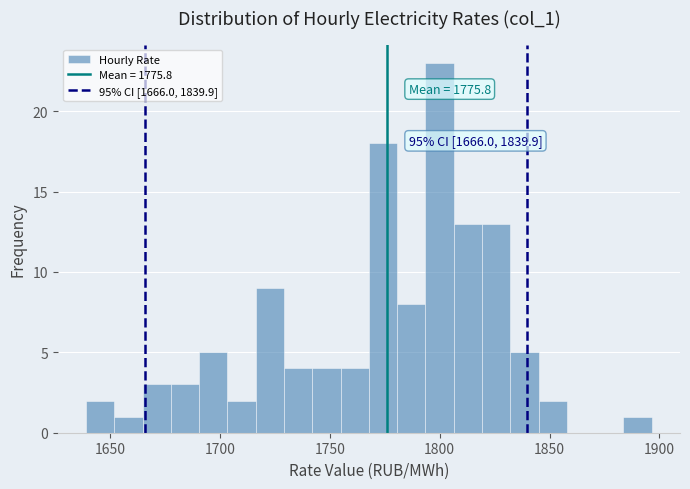

Around what value on the x-axis is the tallest bar? Give the approximate position of its centre, as read against the axis.

1800